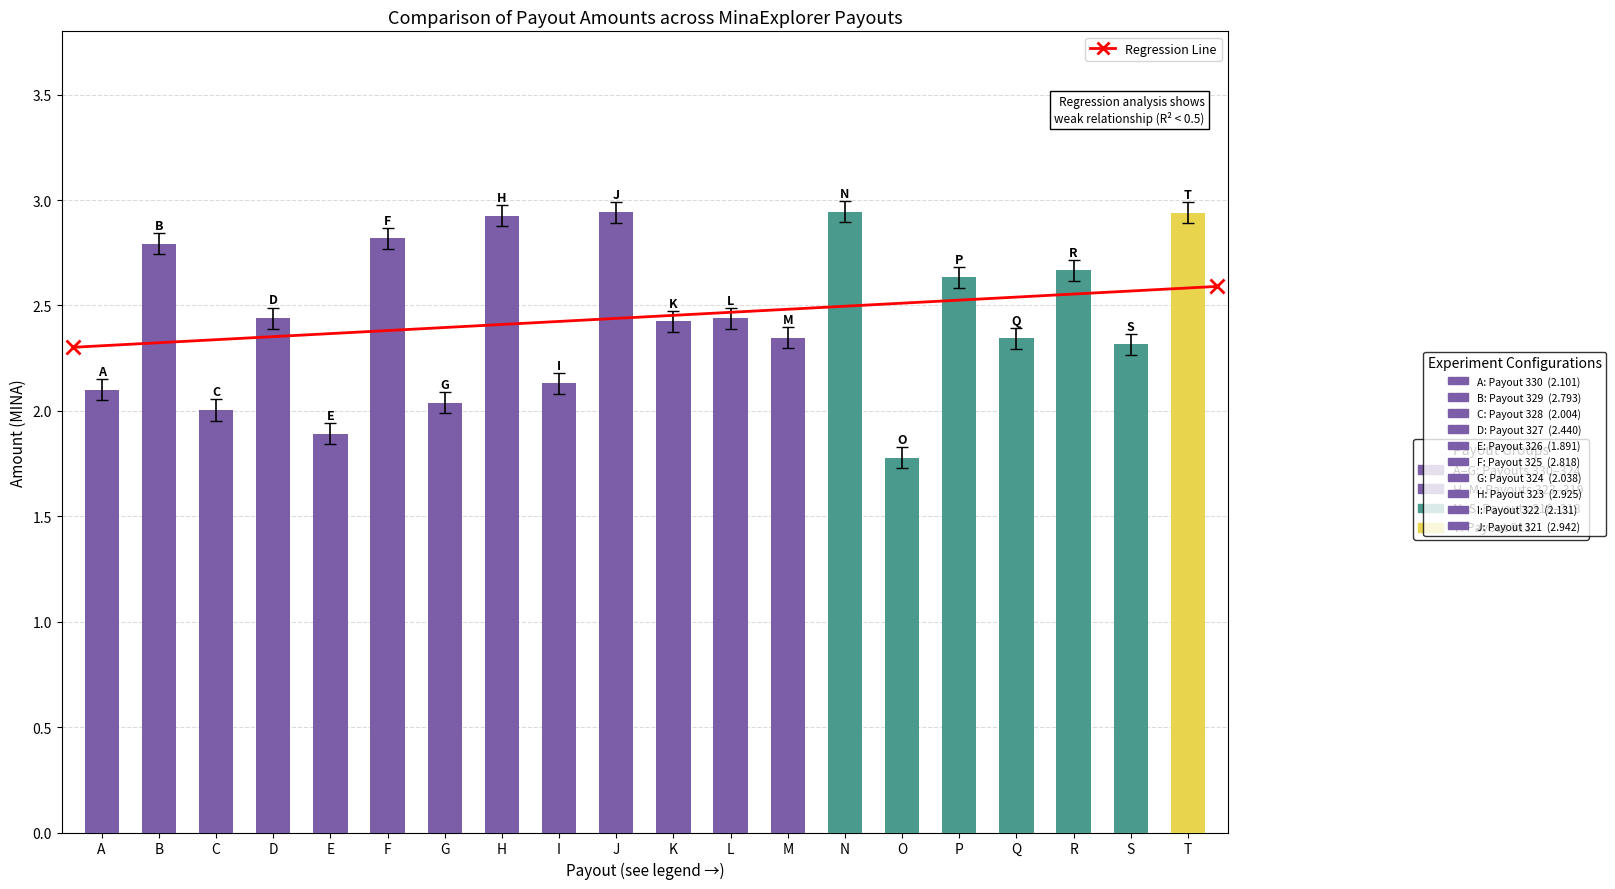

Are the bars grouped side by side (vs. stacked)?

No